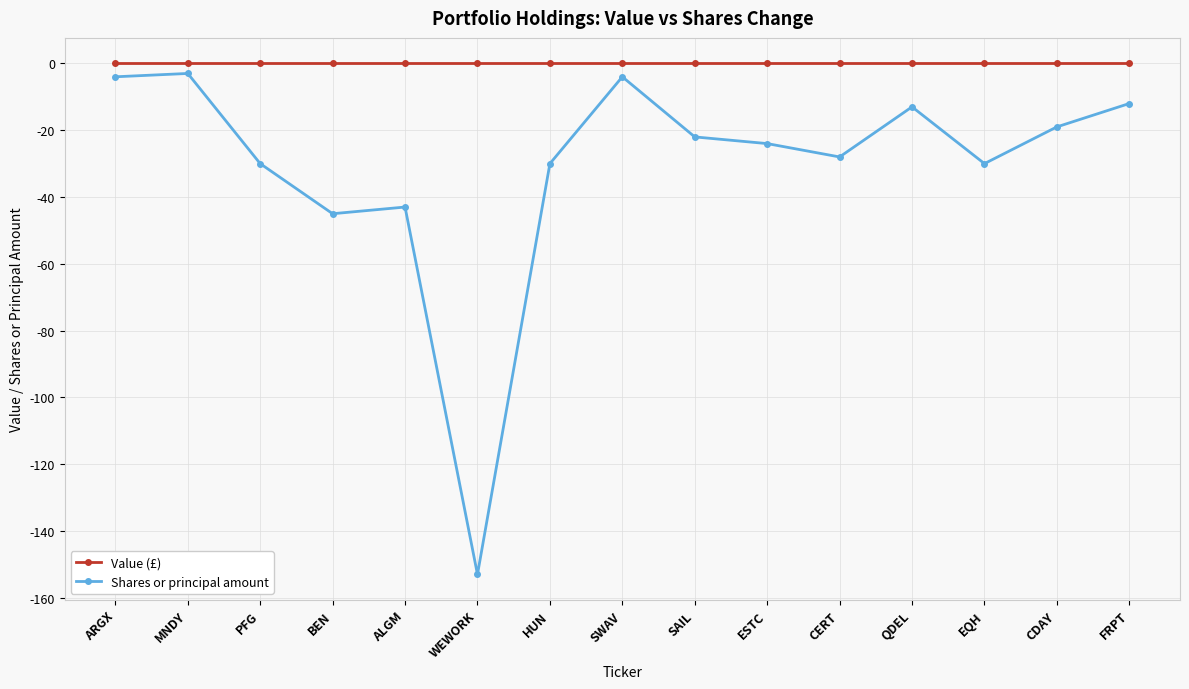

What value does the Shares or principal amount series have at EQH?

-30